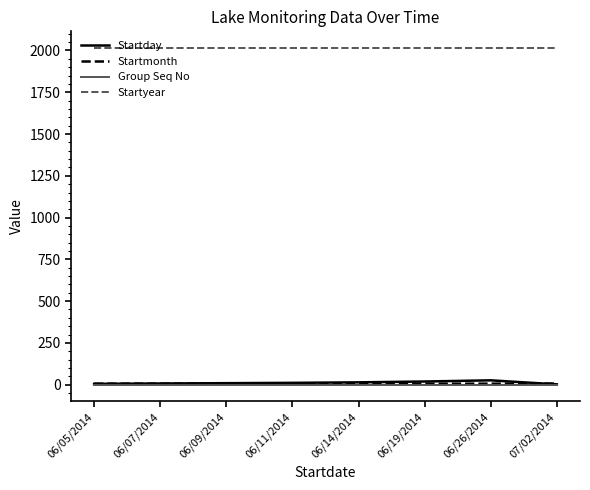

True or false: Startday and Startyear cross at least once.

False